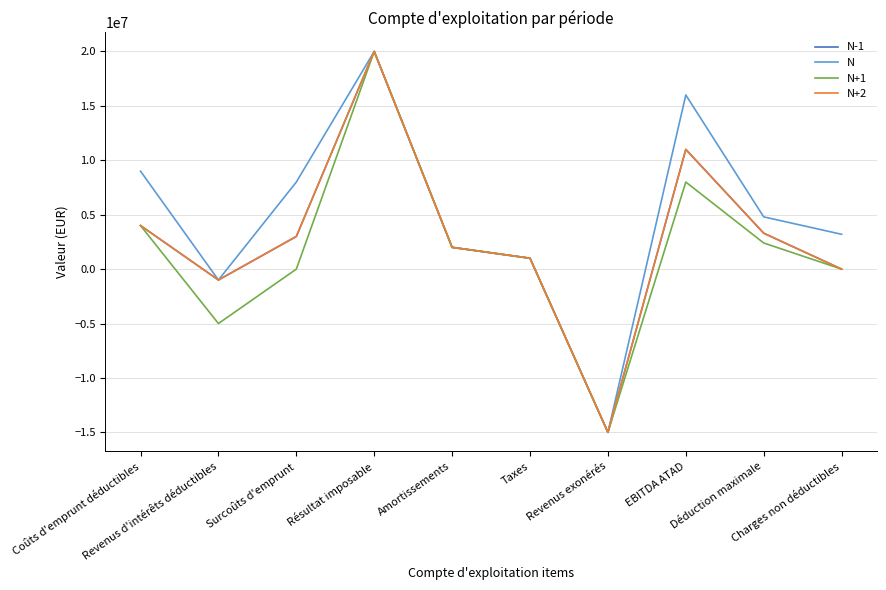

Reading right to left, list all the values displayed in this chart.

N-1: Charges non déductibles=0	Déduction maximale=3300000	EBITDA ATAD=11000000	Revenus exonérés=-15000000	Taxes=1000000	Amortissements=2000000	Résultat imposable=20000000	Surcoûts d'emprunt=3000000	Revenus d'intérêts déductibles=-1000000	Coûts d'emprunt déductibles=4000000
N: Charges non déductibles=3200000	Déduction maximale=4800000	EBITDA ATAD=16000000	Revenus exonérés=-15000000	Taxes=1000000	Amortissements=2000000	Résultat imposable=20000000	Surcoûts d'emprunt=8000000	Revenus d'intérêts déductibles=-1000000	Coûts d'emprunt déductibles=9000000
N+1: Charges non déductibles=0	Déduction maximale=2400000	EBITDA ATAD=8000000	Revenus exonérés=-15000000	Taxes=1000000	Amortissements=2000000	Résultat imposable=20000000	Surcoûts d'emprunt=0	Revenus d'intérêts déductibles=-5000000	Coûts d'emprunt déductibles=4000000
N+2: Charges non déductibles=0	Déduction maximale=3300000	EBITDA ATAD=11000000	Revenus exonérés=-15000000	Taxes=1000000	Amortissements=2000000	Résultat imposable=20000000	Surcoûts d'emprunt=3000000	Revenus d'intérêts déductibles=-1000000	Coûts d'emprunt déductibles=4000000